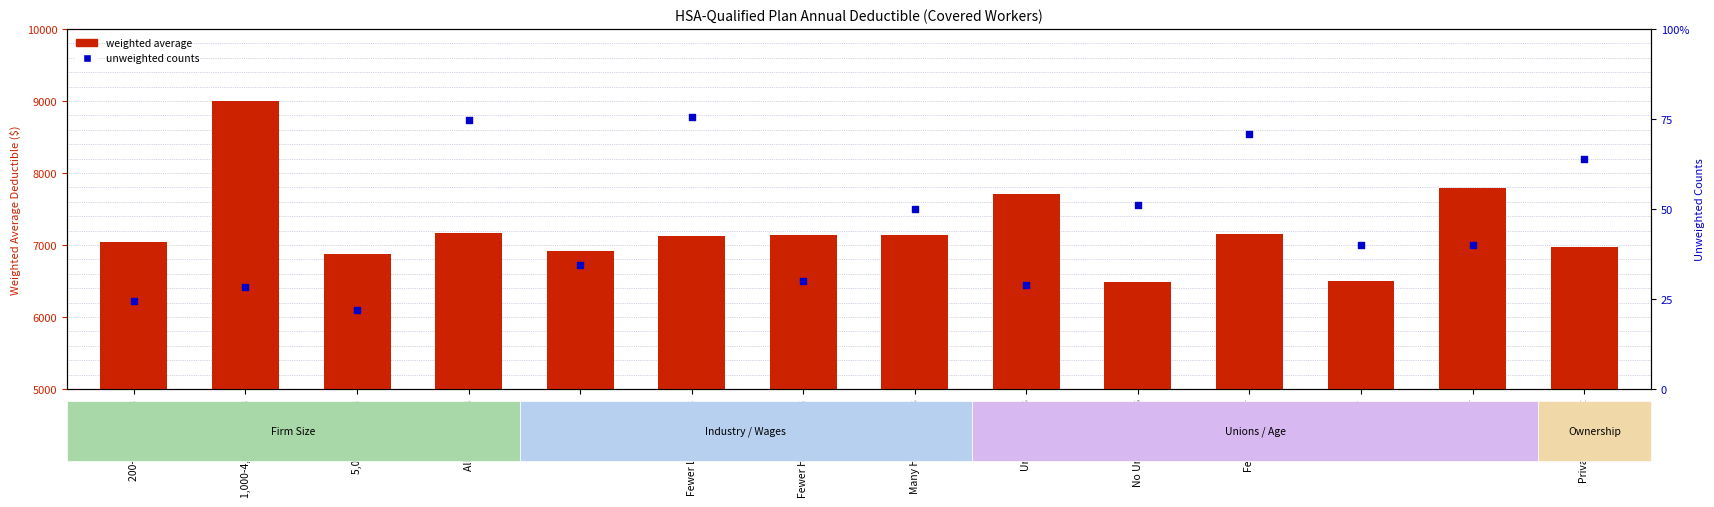

At how many categories does at least one series exceed 3982?

14